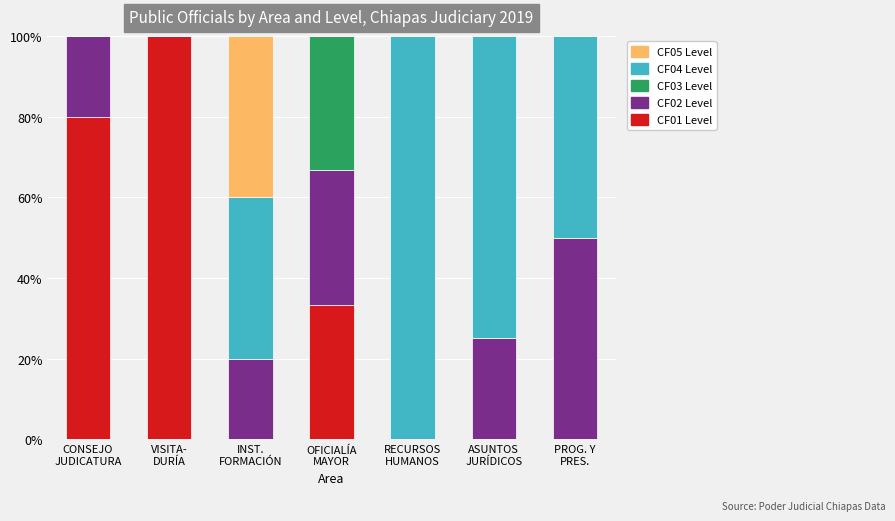

How many categories are shown in the chart?

7